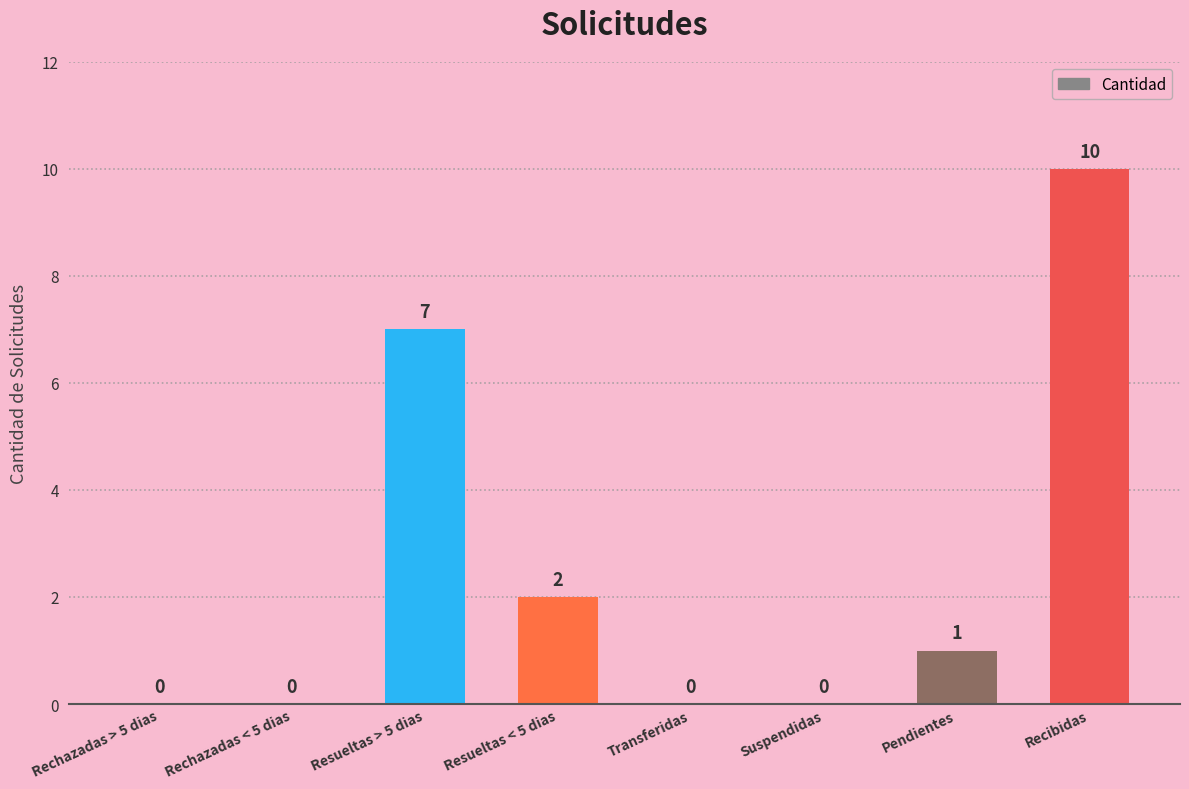

At which label is the value closest to 5?

Resueltas > 5 dias